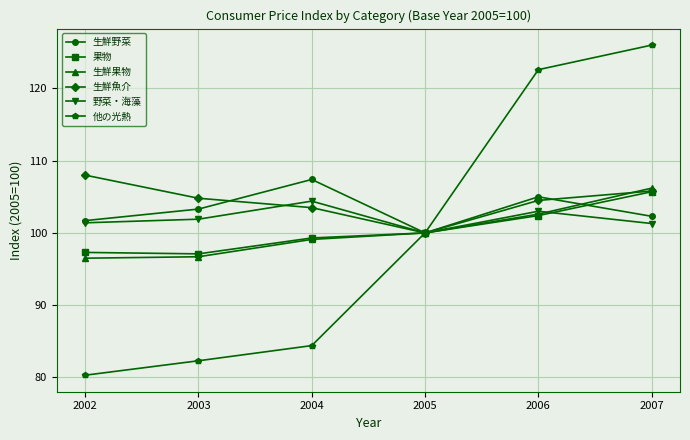

Which series has the largest range (max minus min)?

他の光熱